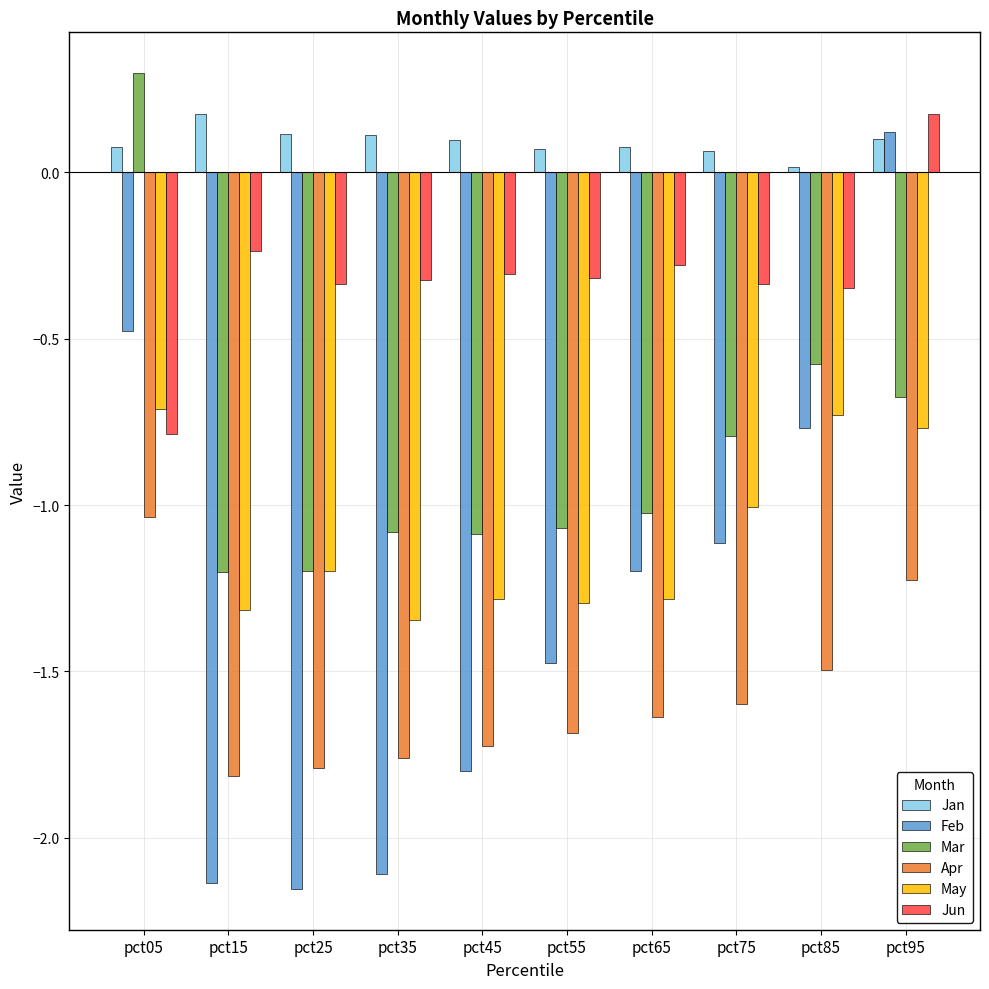

What is the spread (max minus min) of values at pct85?

1.5